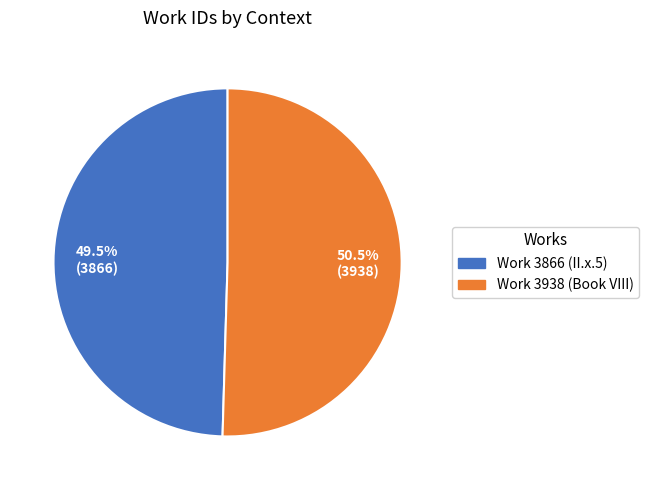

Count the number of slices in the pie.

2